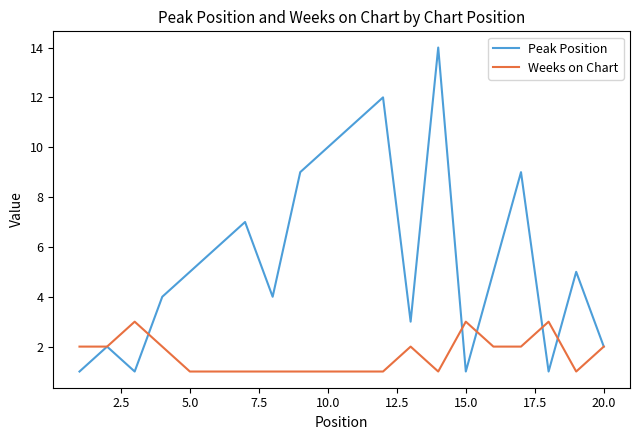

Which series has the largest range (max minus min)?

Peak Position